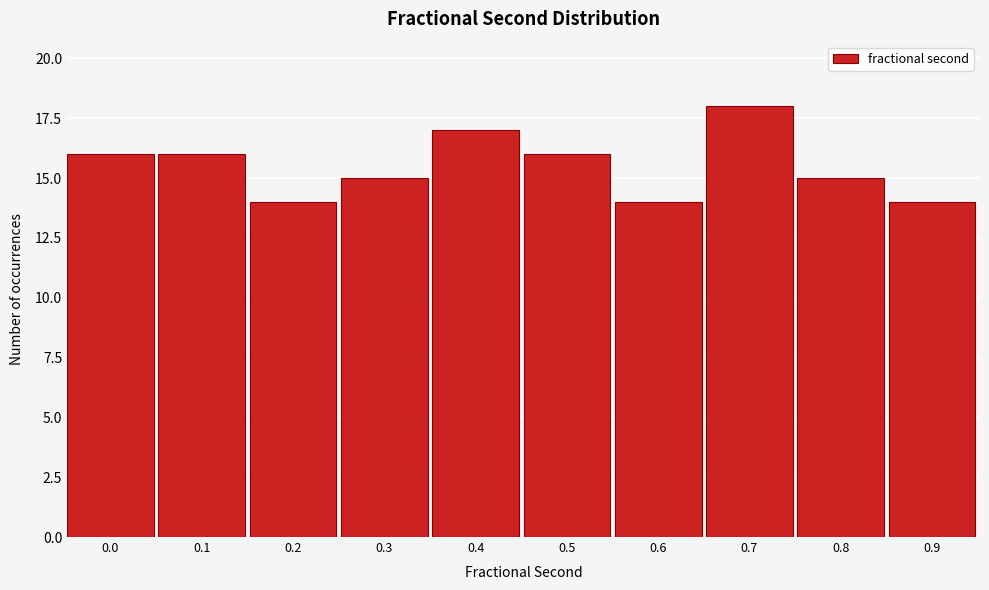

Reading left to right, transcribe all the data shown in this chart.

16	16	14	15	17	16	14	18	15	14